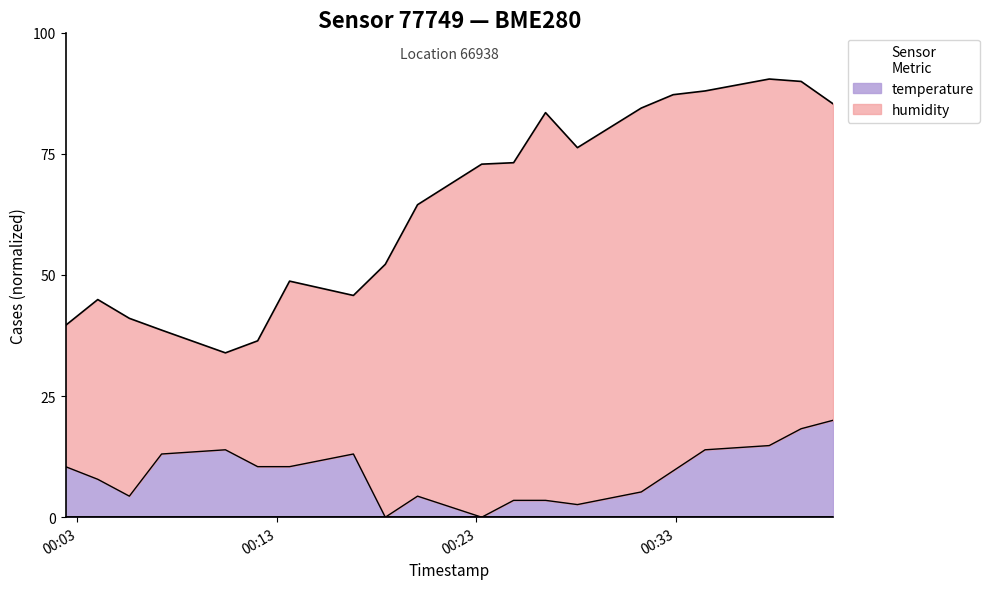

Rank the categories by value from lowest to highest.

2023-10-31T00:18:26, 2023-10-31T00:23:16, 2023-10-31T00:28:04, 2023-10-31T00:24:52, 2023-10-31T00:26:28, 2023-10-31T00:05:36, 2023-10-31T00:20:03, 2023-10-31T00:31:16, 2023-10-31T00:04:01, 2023-10-31T00:32:52, 2023-10-31T00:02:24, 2023-10-31T00:12:02, 2023-10-31T00:13:38, 2023-10-31T00:07:13, 2023-10-31T00:16:50, 2023-10-31T00:10:25, 2023-10-31T00:34:28, 2023-10-31T00:37:41, 2023-10-31T00:39:17, 2023-10-31T00:40:53